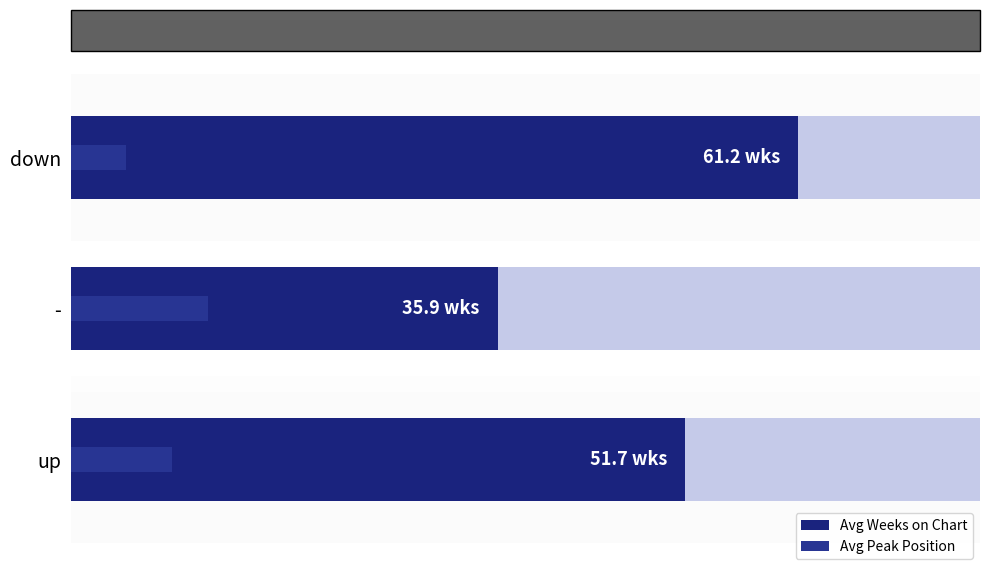

How many bars are there in each group?

2